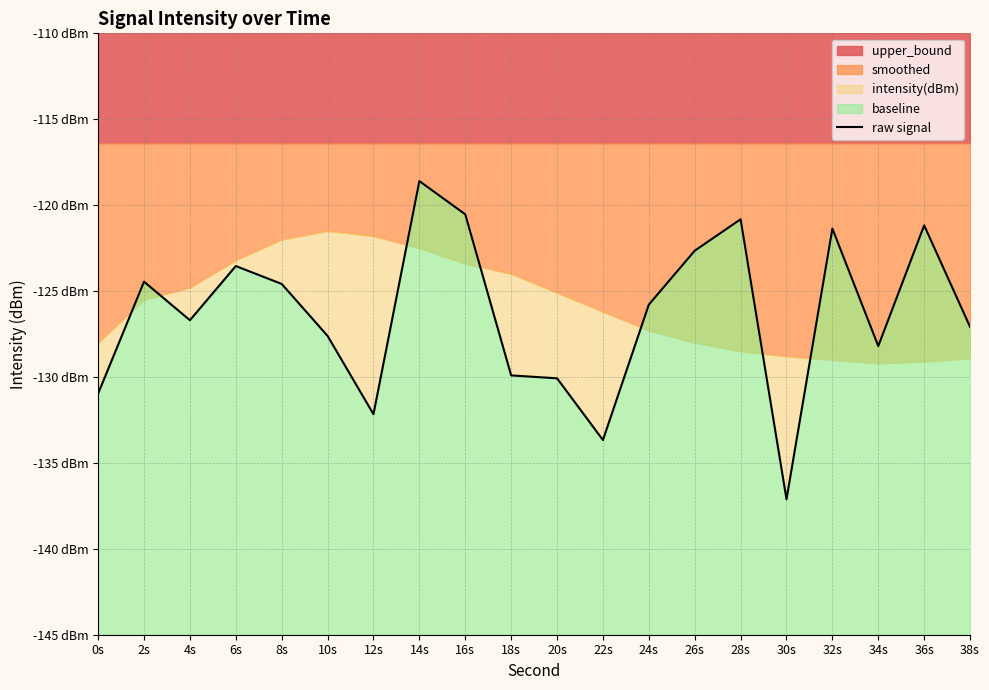

What is the sum of all values?

-2527.0